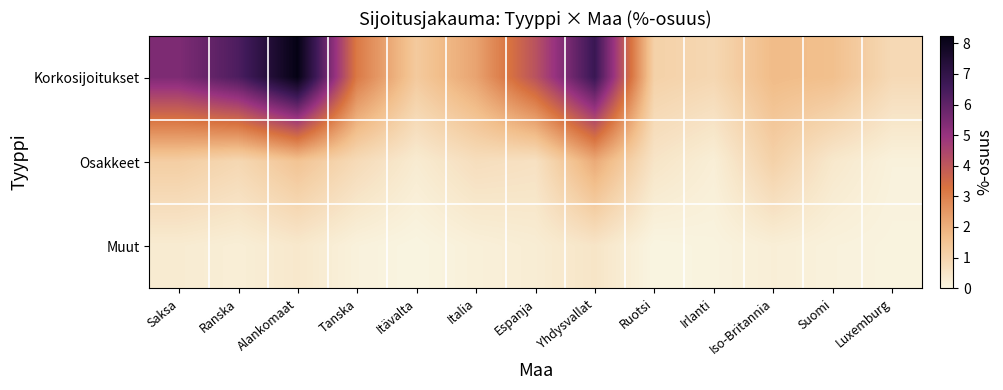

Which series has the widest spread of values?

Korkosijoitukset